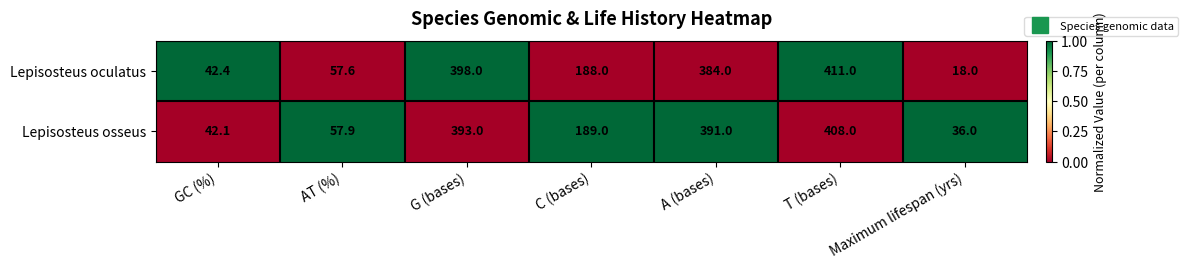

What is the total value across all series at T (bases)?

819.0